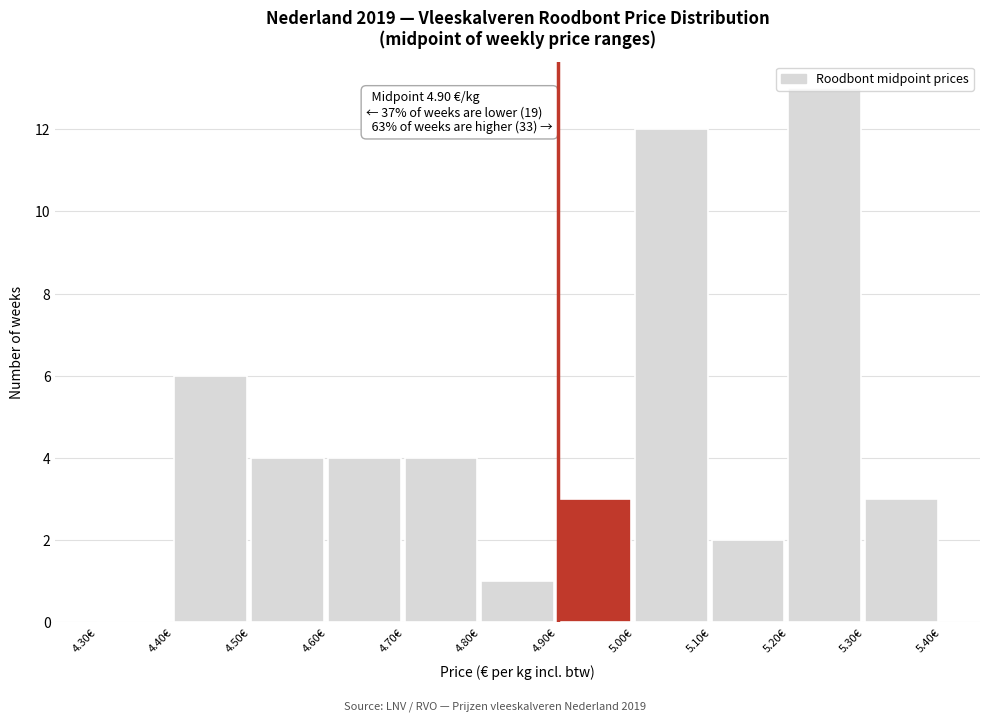

Which range on the x-axis has the tallest bar?

5.2 to 5.3